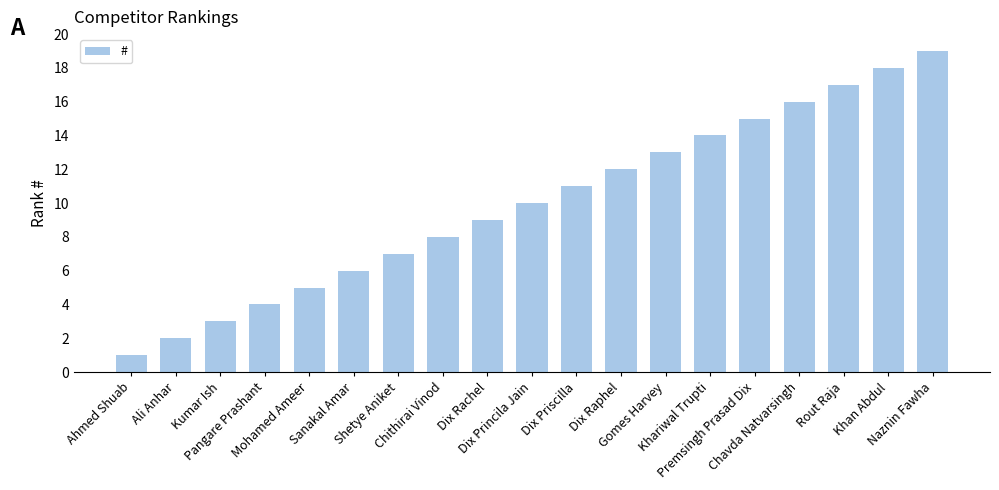

Reading right to left, transcribe all the data shown in this chart.

19	18	17	16	15	14	13	12	11	10	9	8	7	6	5	4	3	2	1